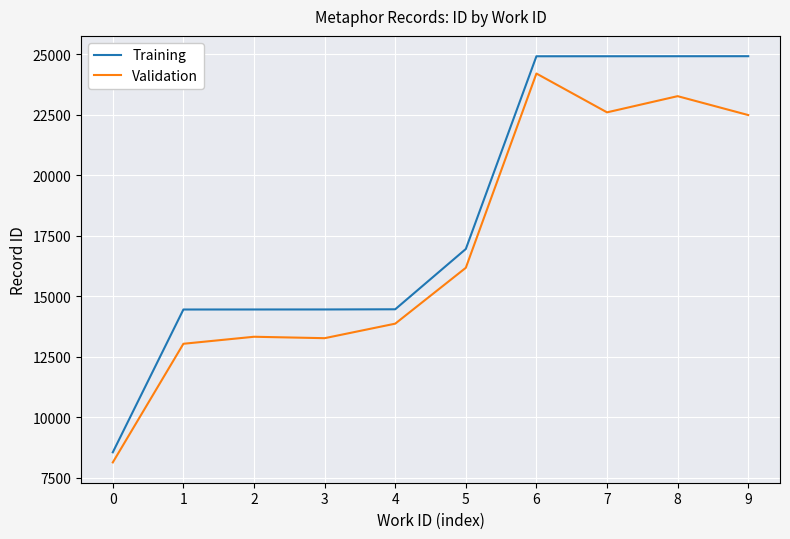

Which series has the widest spread of values?

Training